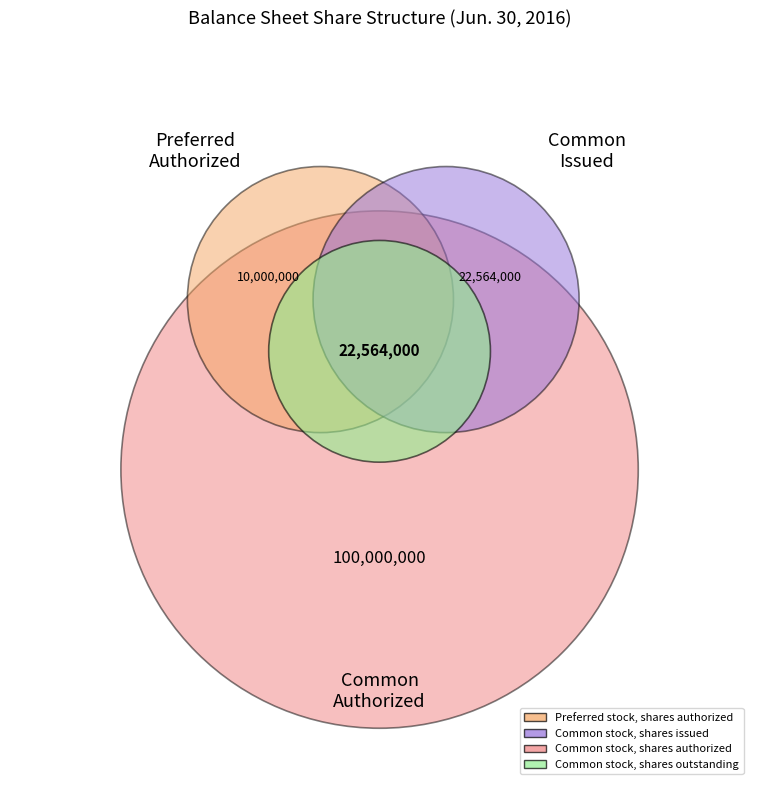

How many slices are in this pie chart?

4